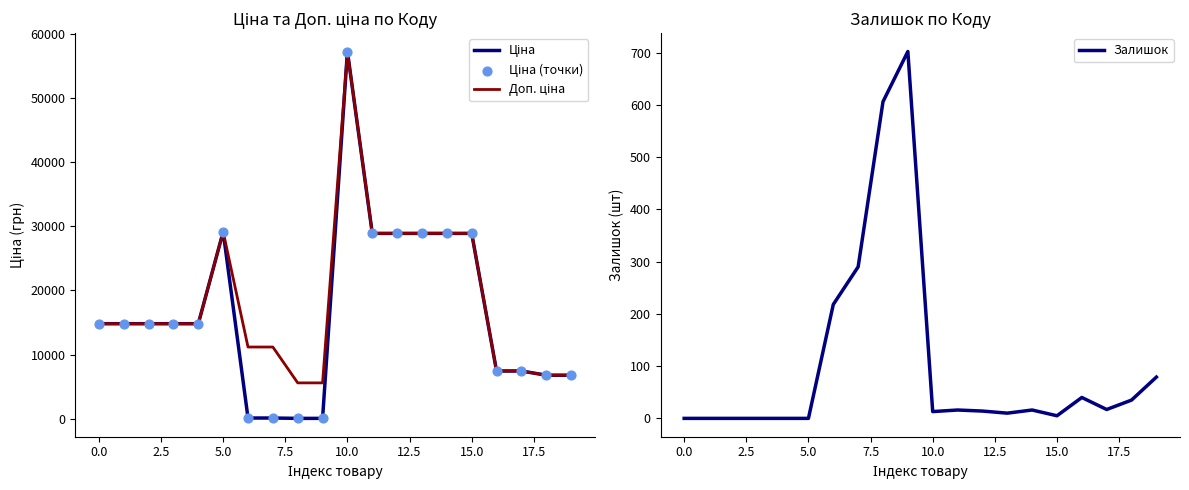

At which category is the sum across all series the highest?

10